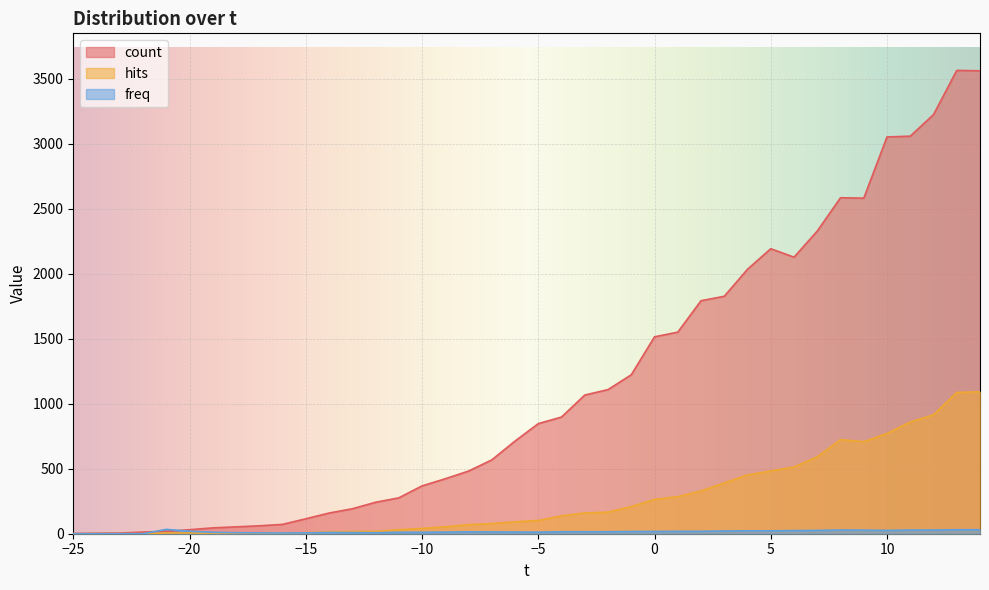

What is the average value of the count series?

1149.7